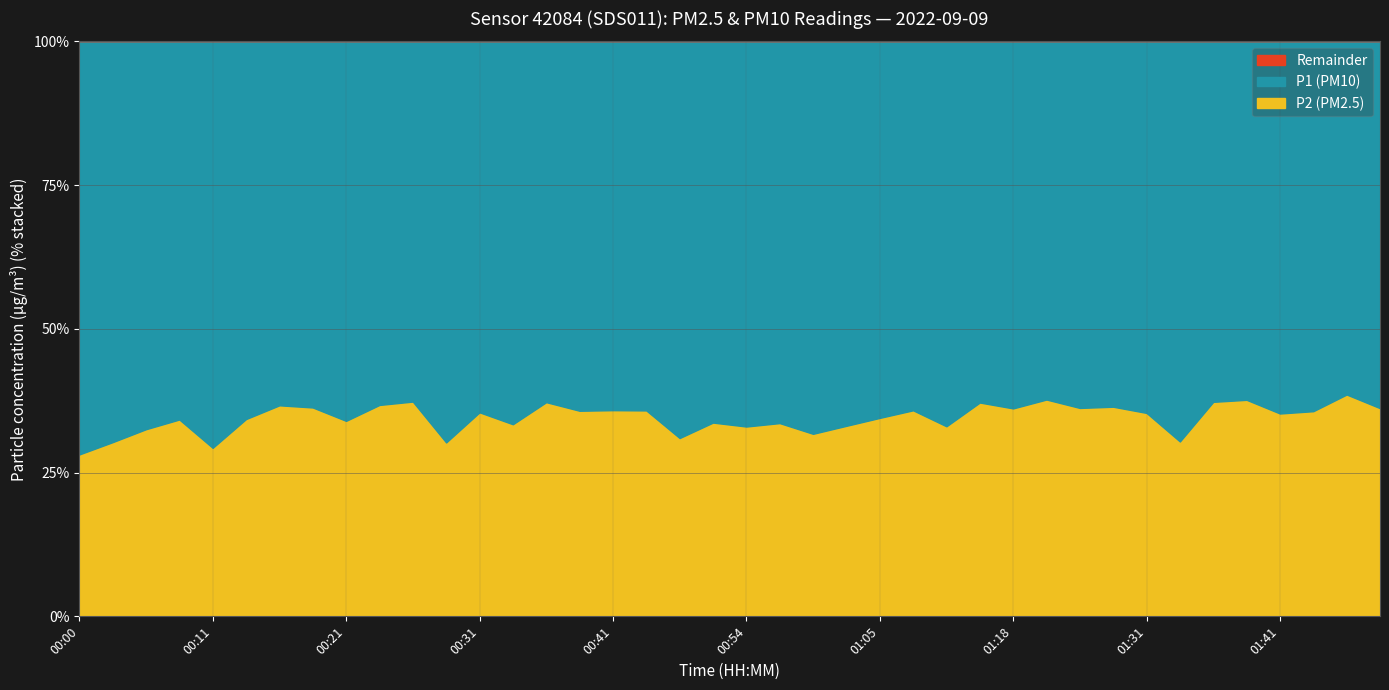

Count the number of categories in the chart.

40